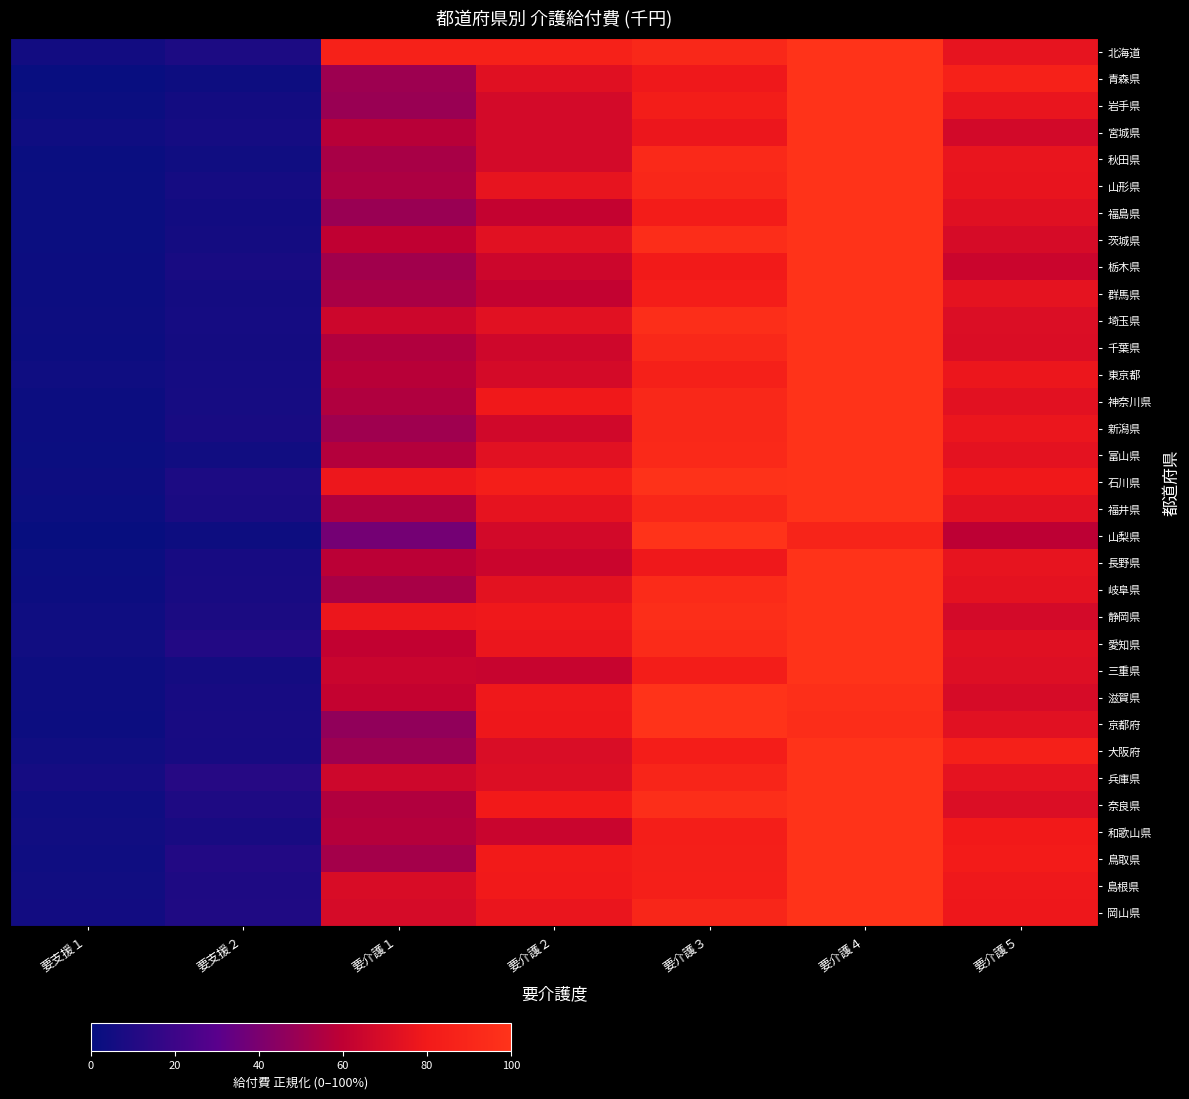

Reading left to right, extract all data points from this chart.

北海道: 要支援１=4.9	要支援２=8.4	要介護１=86.0	要介護２=86.3	要介護３=91.0	要介護４=100.0	要介護５=75.6
青森県: 要支援１=1.4	要支援２=3.5	要介護１=50.3	要介護２=72.9	要介護３=78.6	要介護４=100.0	要介護５=85.9
岩手県: 要支援１=2.6	要支援２=5.1	要介護１=48.9	要介護２=67.8	要介護３=82.6	要介護４=100.0	要介護５=76.5
宮城県: 要支援１=3.8	要支援２=5.9	要介護１=58.1	要介護２=67.9	要介護３=77.6	要介護４=100.0	要介護５=67.5
秋田県: 要支援１=2.1	要支援２=4.0	要介護１=53.3	要介護２=67.7	要介護３=92.3	要介護４=100.0	要介護５=76.4
山形県: 要支援１=2.4	要支援２=5.9	要介護１=54.9	要介護２=75.8	要介護３=90.3	要介護４=100.0	要介護５=76.2
福島県: 要支援１=2.4	要支援２=4.9	要介護１=49.1	要介護２=61.8	要介護３=82.2	要介護４=100.0	要介護５=72.9
茨城県: 要支援１=2.5	要支援２=5.6	要介護１=60.5	要介護２=73.1	要介護３=95.6	要介護４=100.0	要介護５=68.8
栃木県: 要支援１=3.1	要支援２=7.3	要介護１=51.5	要介護２=64.9	要介護３=80.6	要介護４=100.0	要介護５=64.2
群馬県: 要支援１=2.9	要支援２=5.6	要介護１=53.9	要介護２=61.4	要介護３=83.1	要介護４=100.0	要介護５=74.7
埼玉県: 要支援１=3.5	要支援２=6.0	要介護１=64.9	要介護２=73.1	要介護３=96.1	要介護４=100.0	要介護５=70.9
千葉県: 要支援１=2.8	要支援２=5.5	要介護１=56.0	要介護２=65.8	要介護３=91.8	要介護４=100.0	要介護５=70.6
東京都: 要支援１=3.7	要支援２=6.1	要介護１=58.2	要介護２=68.1	要介護３=85.3	要介護４=100.0	要介護５=77.5
神奈川県: 要支援１=3.0	要支援２=6.3	要介護１=55.6	要介護２=79.1	要介護３=91.3	要介護４=100.0	要介護５=73.7
新潟県: 要支援１=2.7	要支援２=7.2	要介護１=50.5	要介護２=66.8	要介護３=91.1	要介護４=100.0	要介護５=77.1
富山県: 要支援１=2.6	要支援２=4.6	要介護１=57.0	要介護２=73.3	要介護３=92.5	要介護４=100.0	要介護５=74.5
石川県: 要支援１=3.3	要支援２=8.2	要介護１=77.8	要介護２=83.7	要介護３=99.3	要介護４=100.0	要介護５=79.0
福井県: 要支援１=2.7	要支援２=7.7	要介護１=55.6	要介護２=75.1	要介護３=90.5	要介護４=100.0	要介護５=73.6
山梨県: 要支援１=1.0	要支援２=3.4	要介護１=37.9	要介護２=67.4	要介護３=100.0	要介護４=88.1	要介護５=59.6
長野県: 要支援１=2.7	要支援２=6.7	要介護１=58.7	要介護２=64.3	要介護３=78.7	要介護４=100.0	要介護５=75.6
岐阜県: 要支援１=2.8	要支援２=7.3	要介護１=53.5	要介護２=74.1	要介護３=94.1	要介護４=100.0	要介護５=74.4
静岡県: 要支援１=3.9	要支援２=8.0	要介護１=77.5	要介護２=78.9	要介護３=96.5	要介護４=100.0	要介護５=67.8
愛知県: 要支援１=4.3	要支援２=10.9	要介護１=61.3	要介護２=77.2	要介護３=93.8	要介護４=100.0	要介護５=72.8
三重県: 要支援１=3.4	要支援２=5.6	要介護１=63.9	要介護２=63.0	要介護３=82.6	要介護４=100.0	要介護５=71.7
滋賀県: 要支援１=3.4	要支援２=6.7	要介護１=61.7	要介護２=78.8	要介護３=100.0	要介護４=96.7	要介護５=68.9
京都府: 要支援１=3.0	要支援２=7.3	要介護１=46.6	要介護２=78.3	要介護３=100.0	要介護４=95.0	要介護５=73.3
大阪府: 要支援１=4.1	要支援２=6.8	要介護１=50.1	要介護２=69.9	要介護３=83.2	要介護４=100.0	要介護５=85.3
兵庫県: 要支援１=6.2	要支援２=11.8	要介護１=65.3	要介護２=71.4	要介護３=89.4	要介護４=100.0	要介護５=74.9
奈良県: 要支援１=3.6	要支援２=9.1	要介護１=56.2	要介護２=79.9	要介護３=96.1	要介護４=100.0	要介護５=70.8
和歌山県: 要支援１=4.7	要支援２=7.4	要介護１=57.3	要介護２=63.9	要介護３=83.7	要介護４=100.0	要介護５=79.9
鳥取県: 要支援１=3.7	要支援２=10.8	要介護１=52.0	要介護２=80.2	要介護３=84.3	要介護４=100.0	要介護５=81.3
島根県: 要支援１=4.5	要支援２=9.0	要介護１=69.6	要介護２=79.7	要介護３=84.6	要介護４=100.0	要介護５=78.7
岡山県: 要支援１=4.7	要支援２=9.5	要介護１=68.4	要介護２=76.8	要介護３=89.7	要介護４=100.0	要介護５=78.4